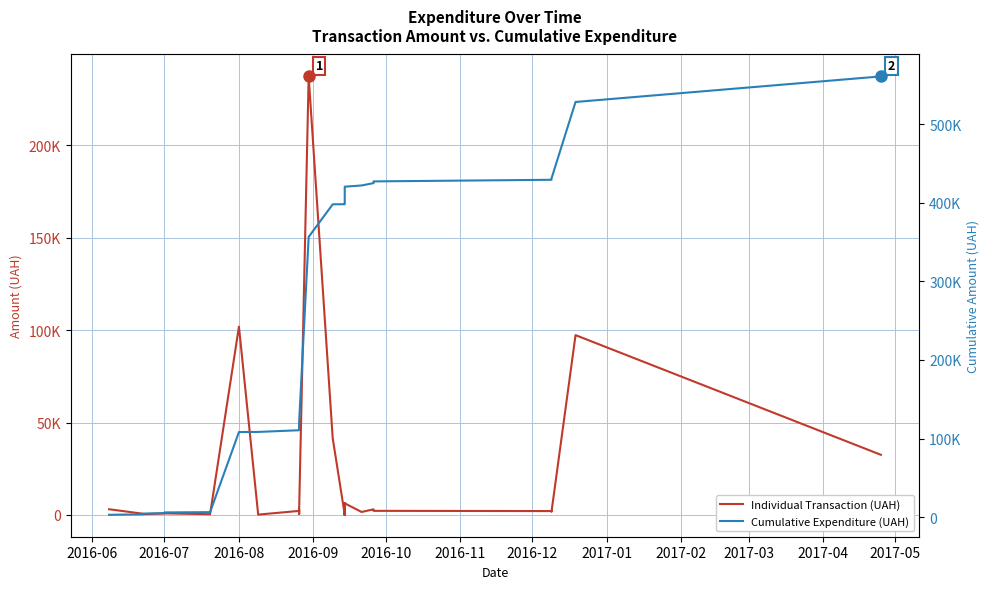

How many lines are shown in the chart?

2